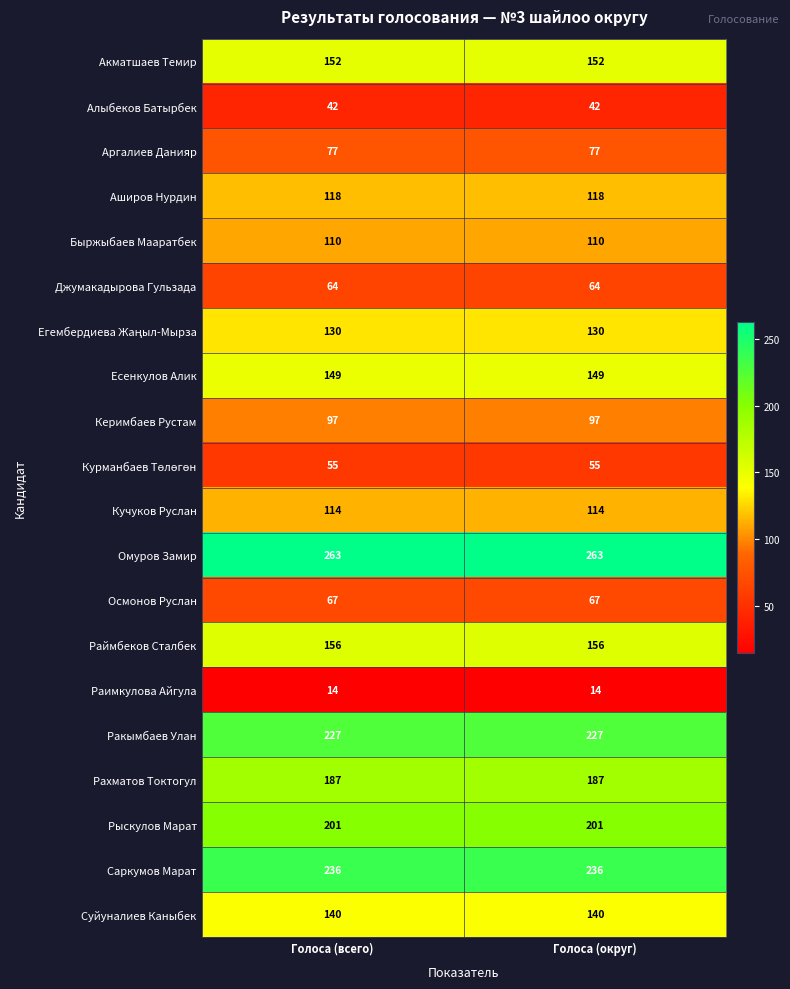

At how many categories does at least one series exceed 262?

2